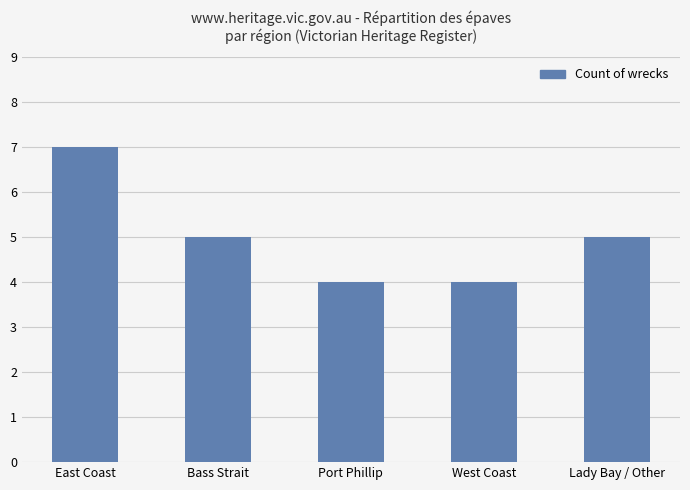

Which category has the highest value across all series?

East Coast